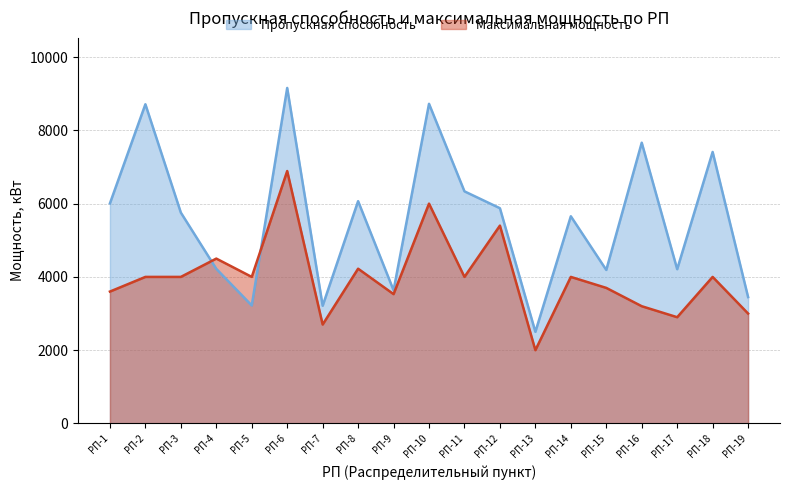

Where is Максимальная мощность nearest to the value 4444?

РП-4